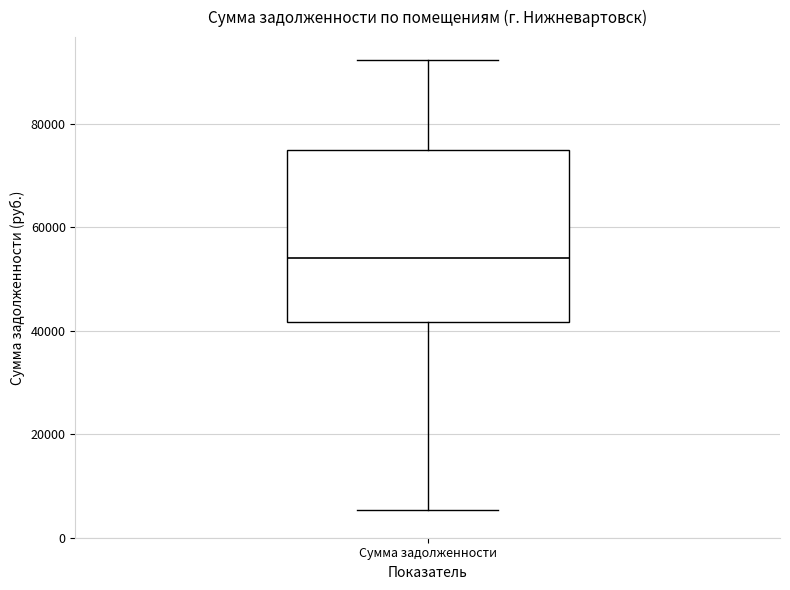

Read this box plot against the y-axis: the position of the median line, the range covered by the box, and the ends of both whiskers. The values are not printed on the chart, so give them approximately, as read against the axis.

median 54000, box 42000 to 74000, whiskers 6000 to 92000